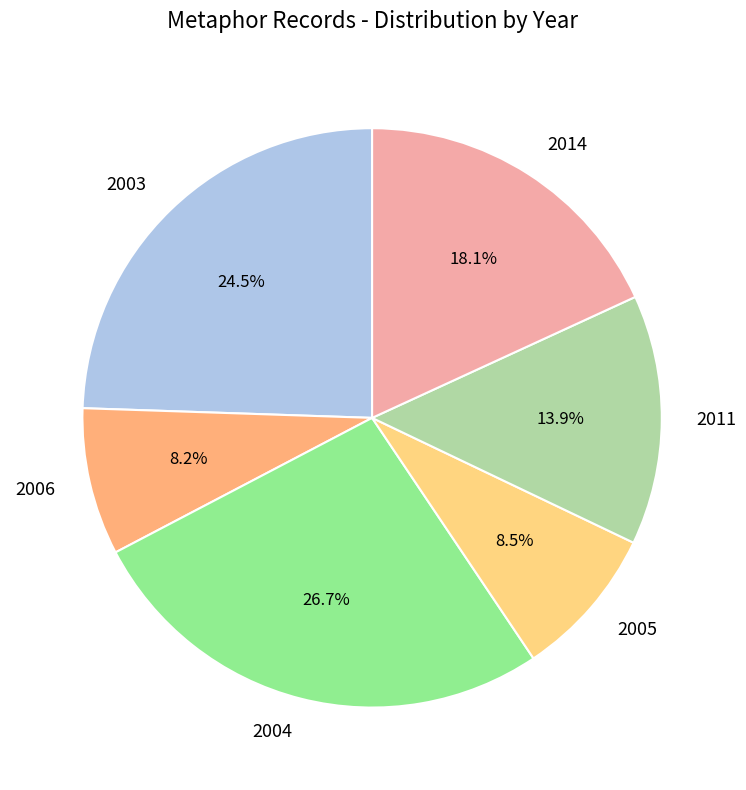

What is the ratio of the value at 2011 to the value at 2005?

1.6